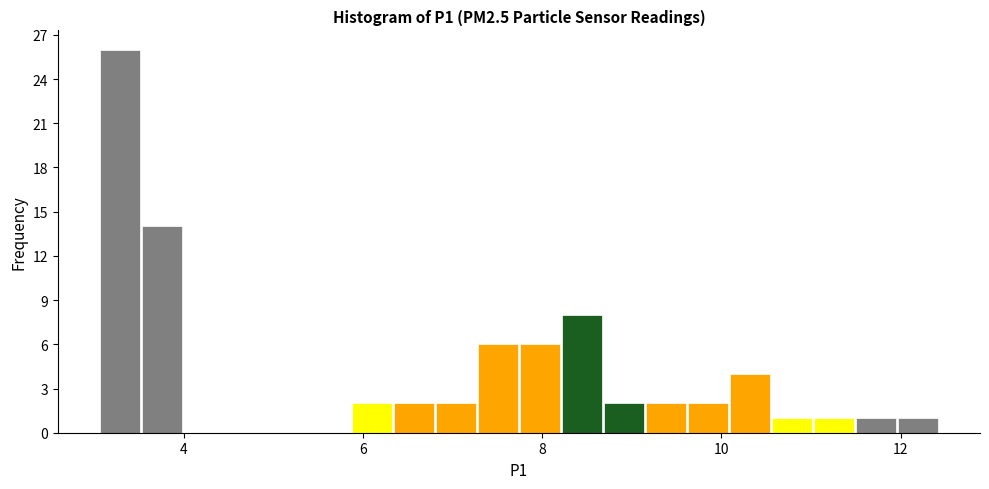

Read against the x-axis, roughly where is the centre of the tallest bar?

3.2